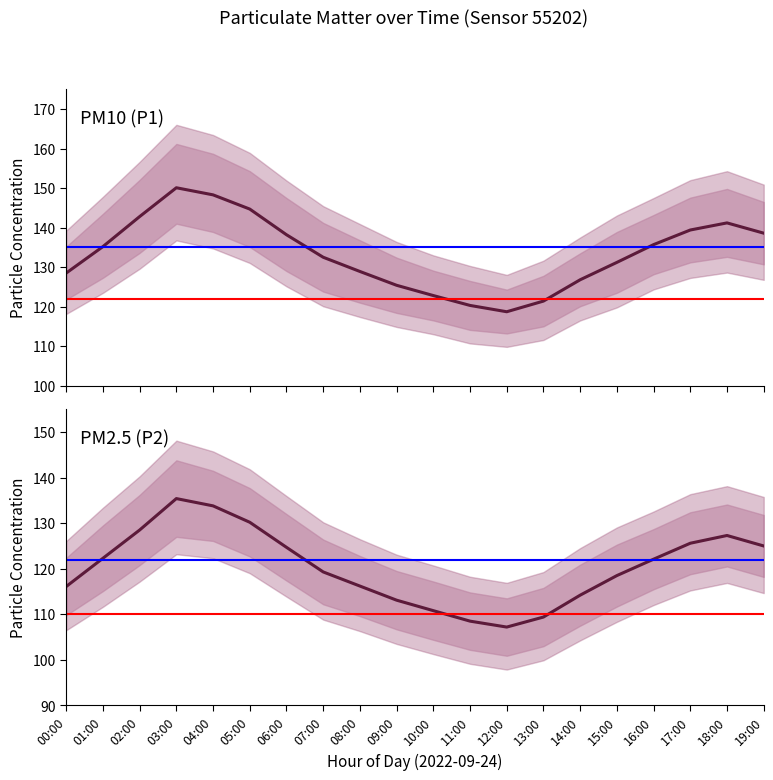

At 05:00, list the series in order from smallest to largest.

P2, P1